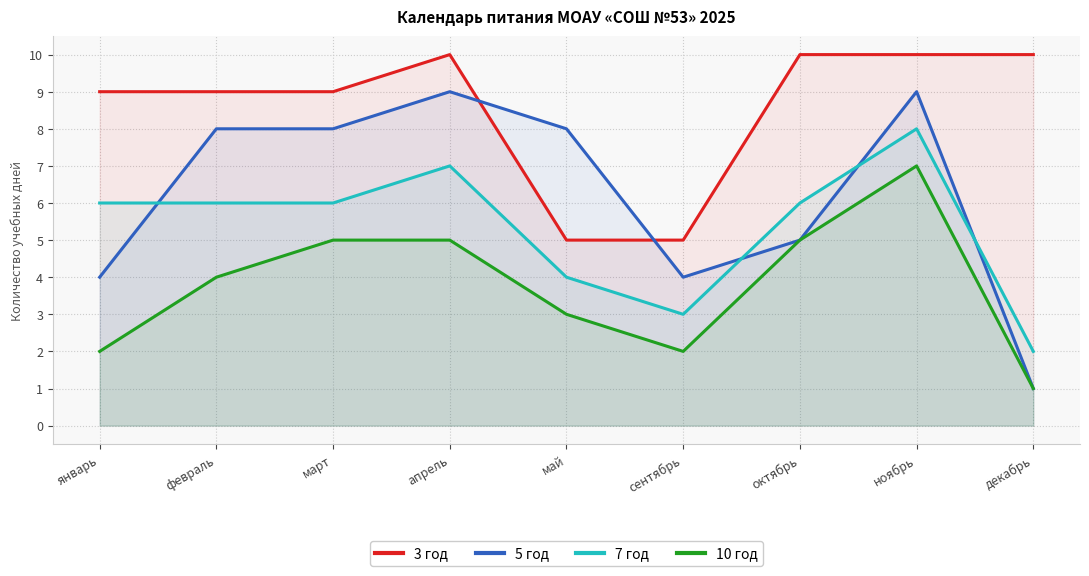

Is it true that 5 год equals 4 at сентябрь?

True